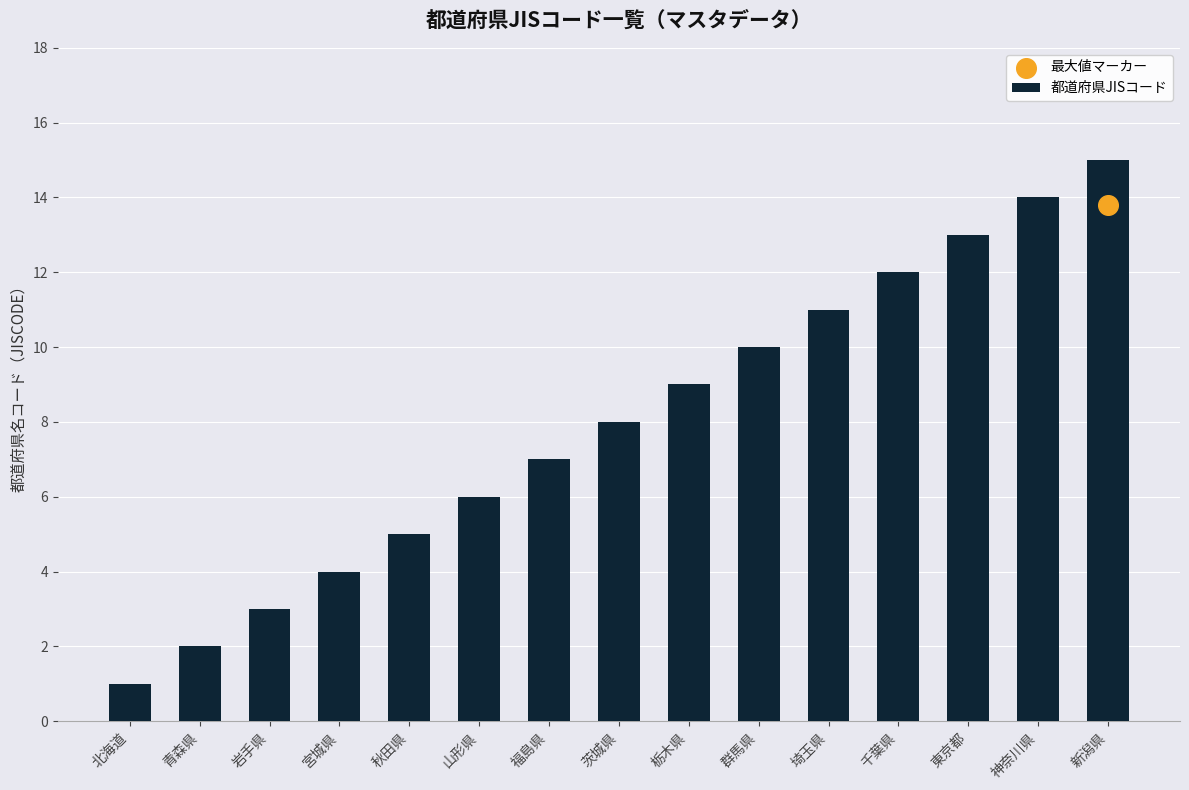

What is the change in value from 栃木県 to 千葉県?

+3